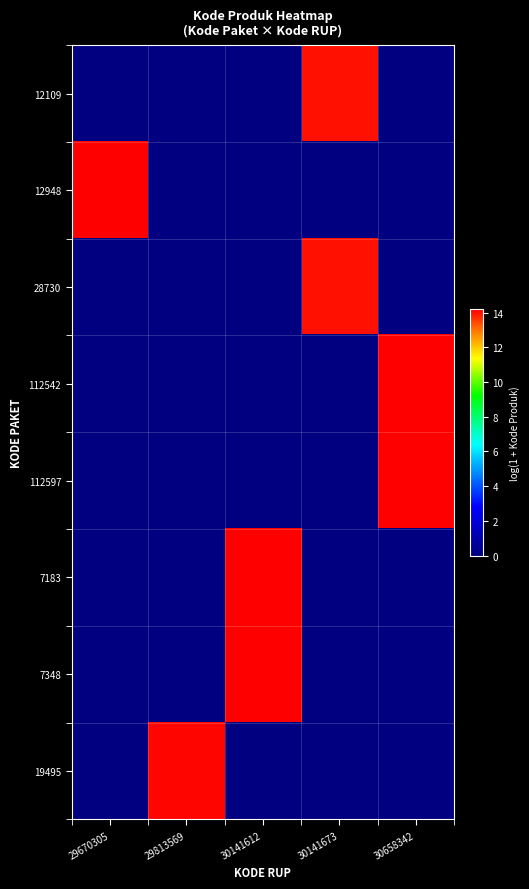

Which series has the largest total across all categories?

row_6